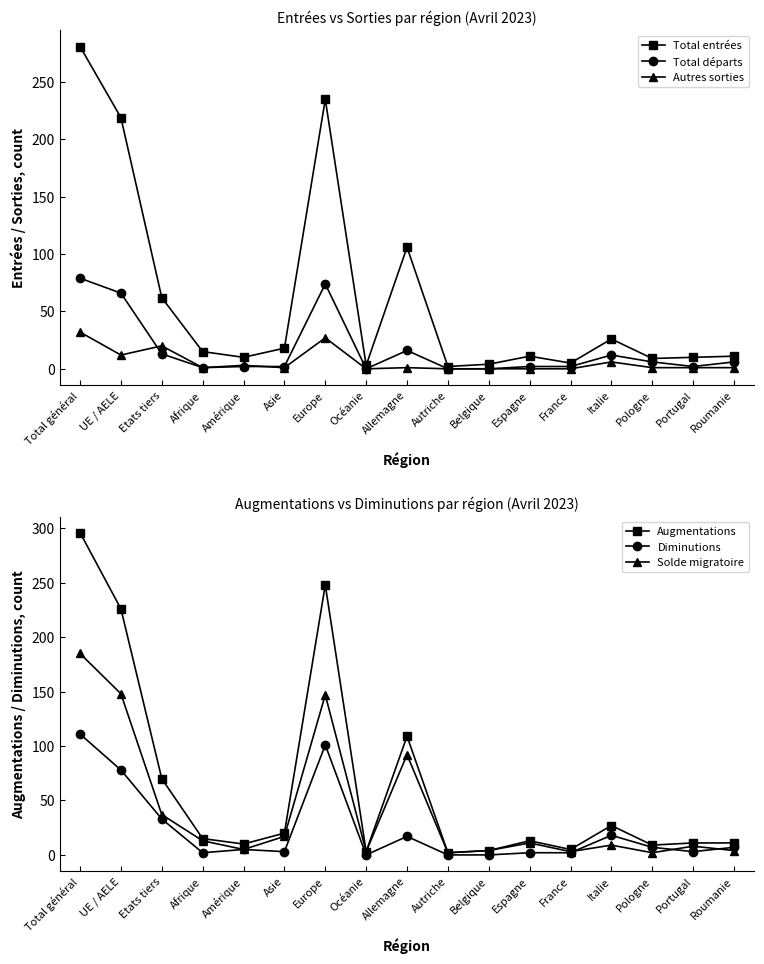

How many data points does each series have?

17